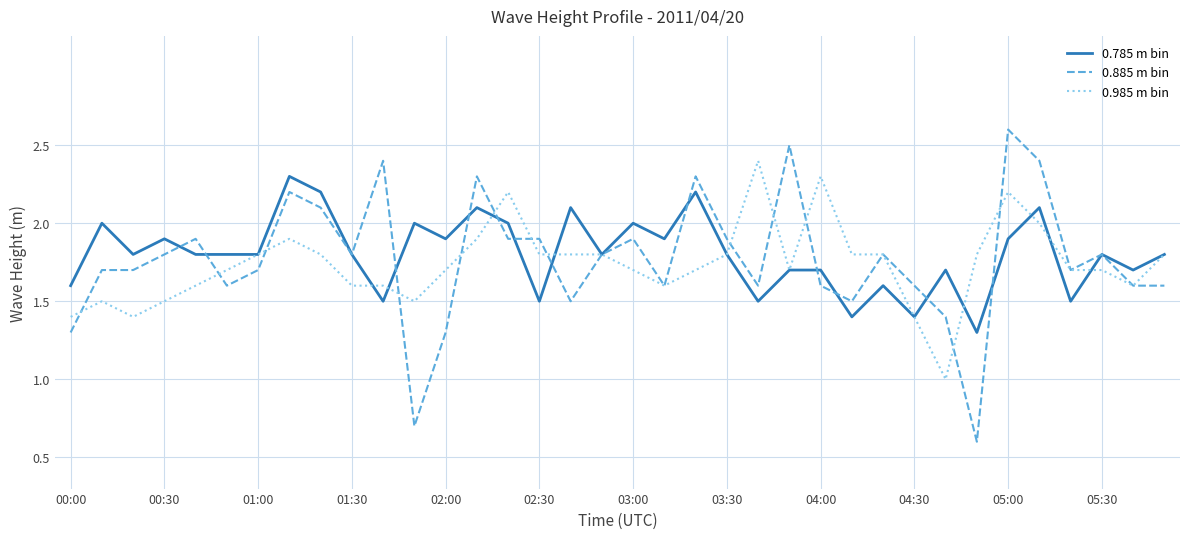

What is the sum of all 0.985 m bin values?

62.5